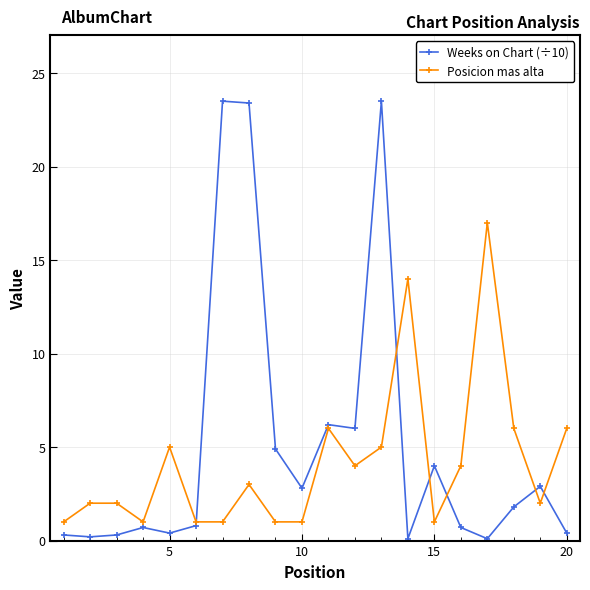

At how many categories does at least one series exceed 15?

4